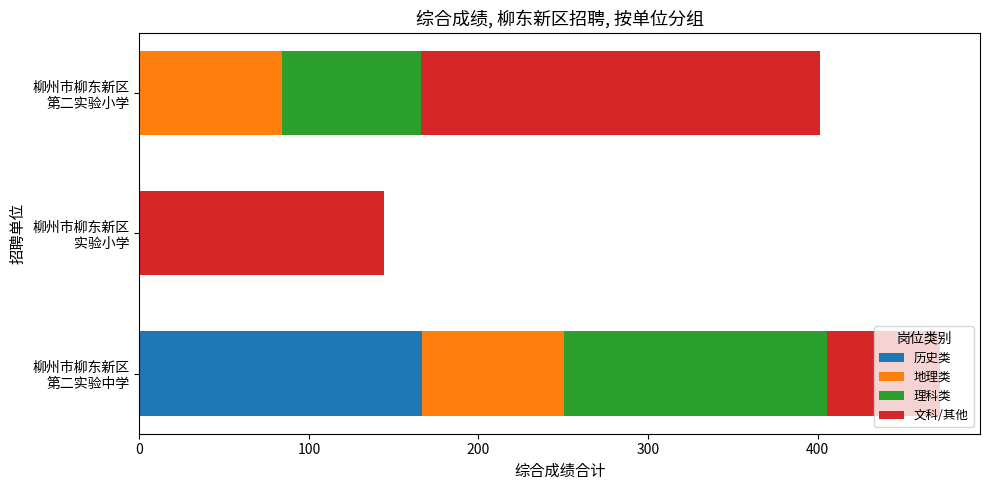

How many data points does each series have?

3